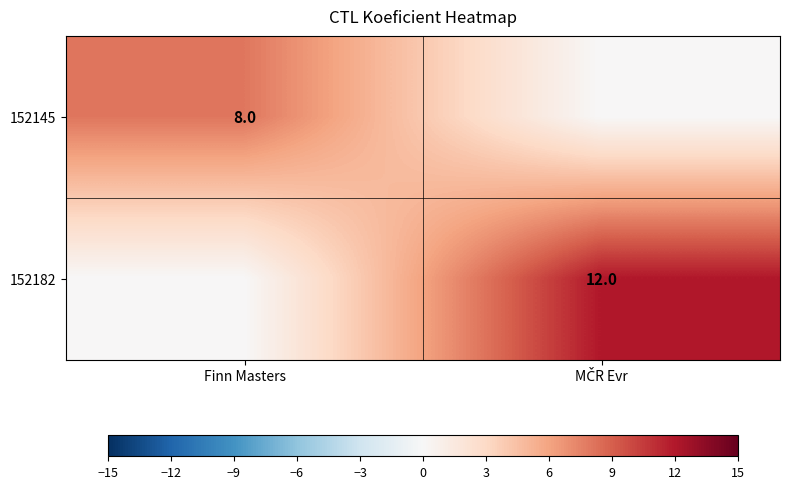

True or false: 152145 has a value of 8 at Finn Masters.

True